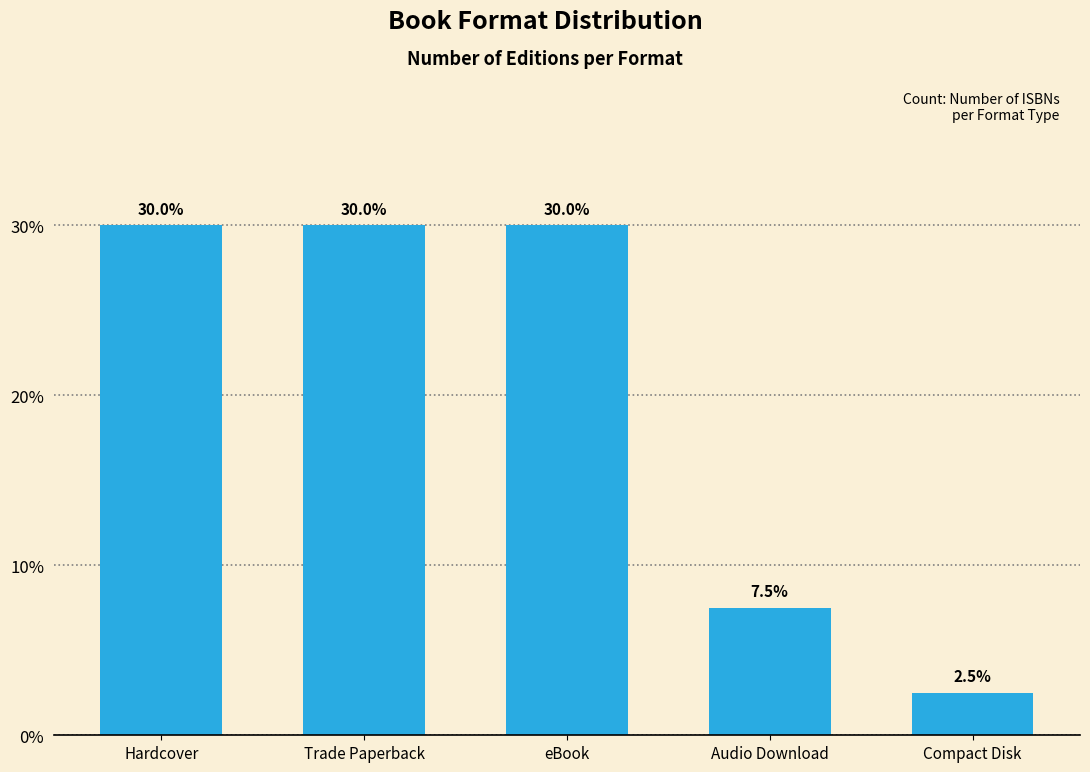

What is the minimum value shown in the chart?

2.5